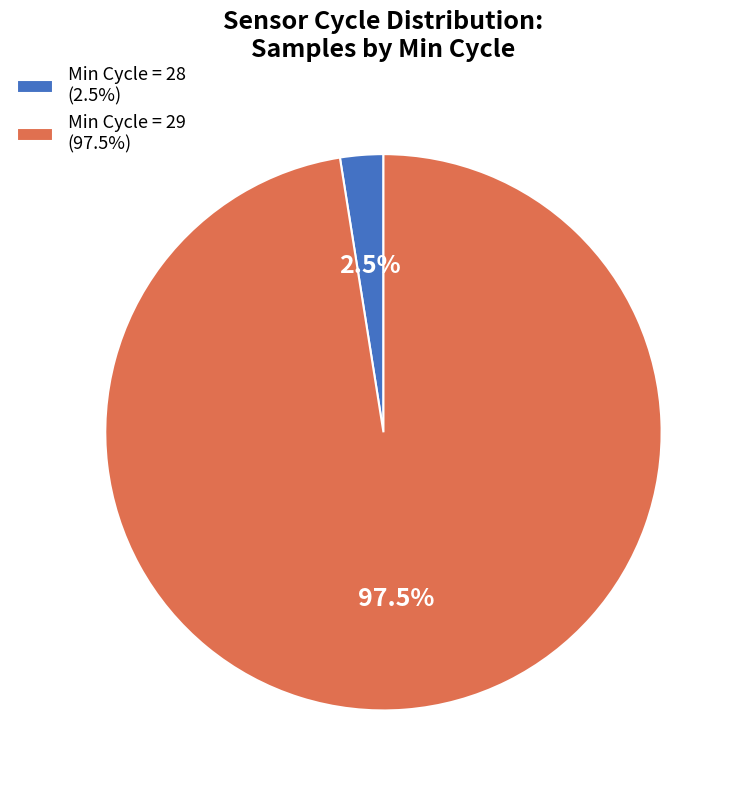

Between Min Cycle = 29 (97.5%) and Min Cycle = 28 (2.5%), which is larger?

Min Cycle = 29 (97.5%)